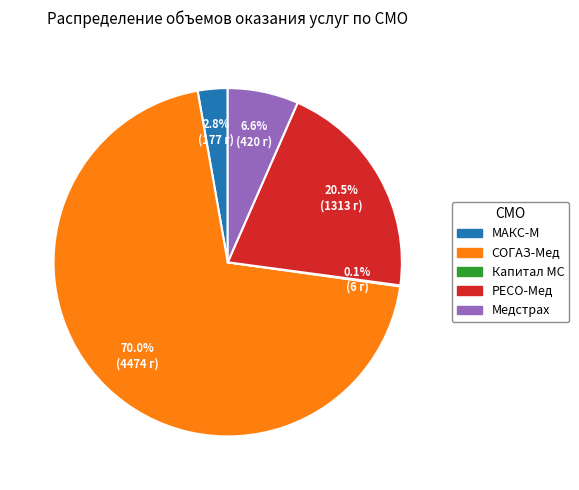

Is there any slice that represents more than half of the pie?

Yes